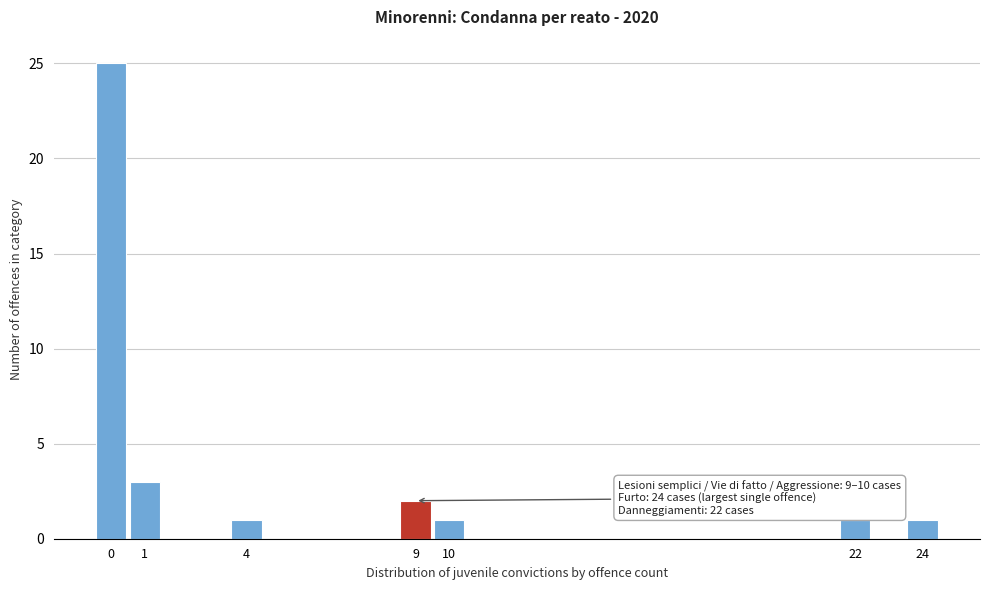

Reading left to right, extract all data points from this chart.

25	3	1	2	1	1	1